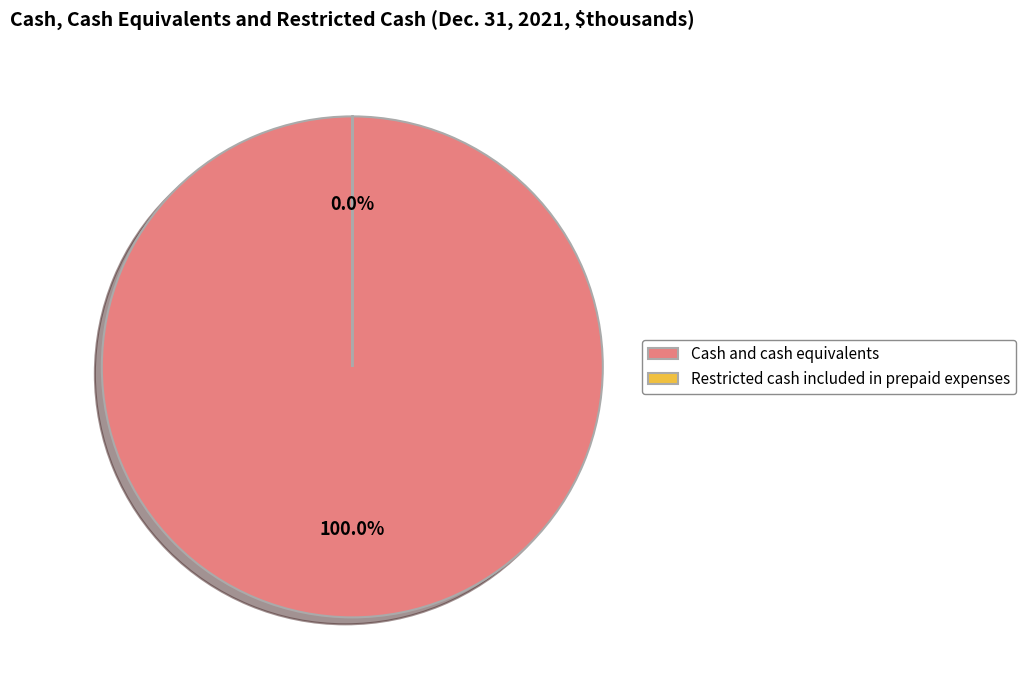

Which category has the biggest portion of the pie?

Cash and cash equivalents